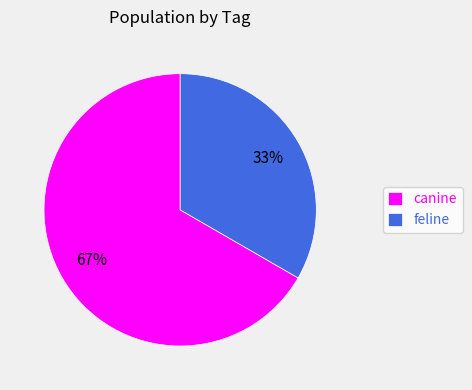

The feline slice represents 19% of the pie. True or false?

False